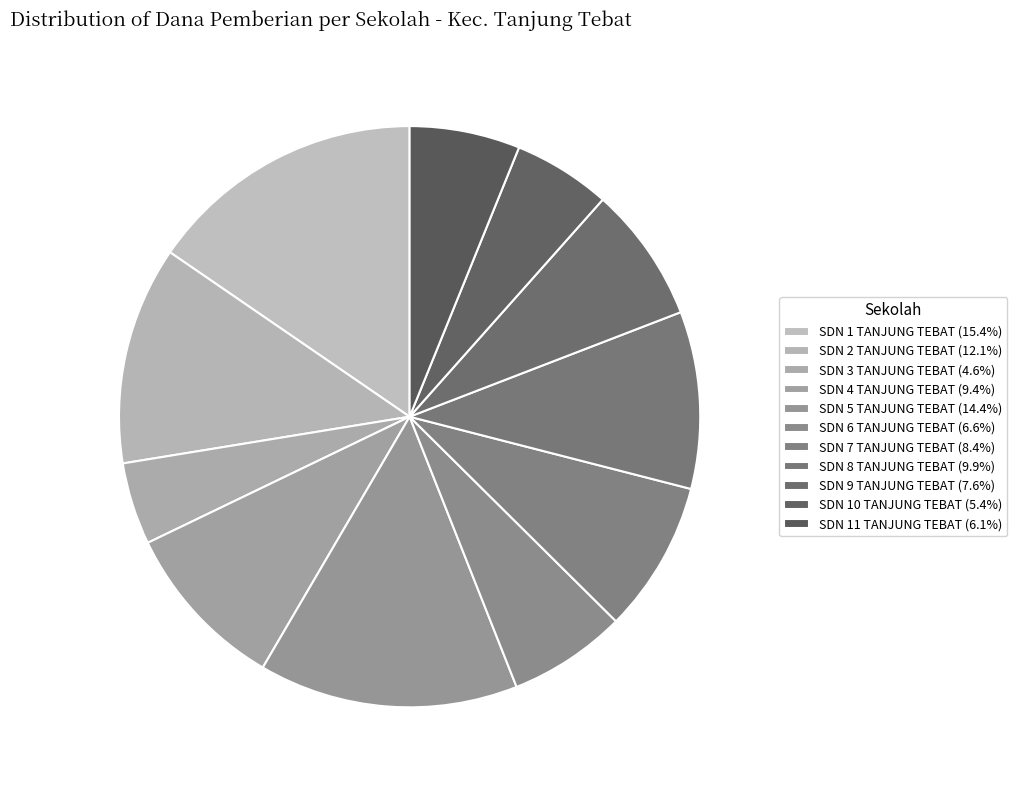

Count the number of slices in the pie.

11